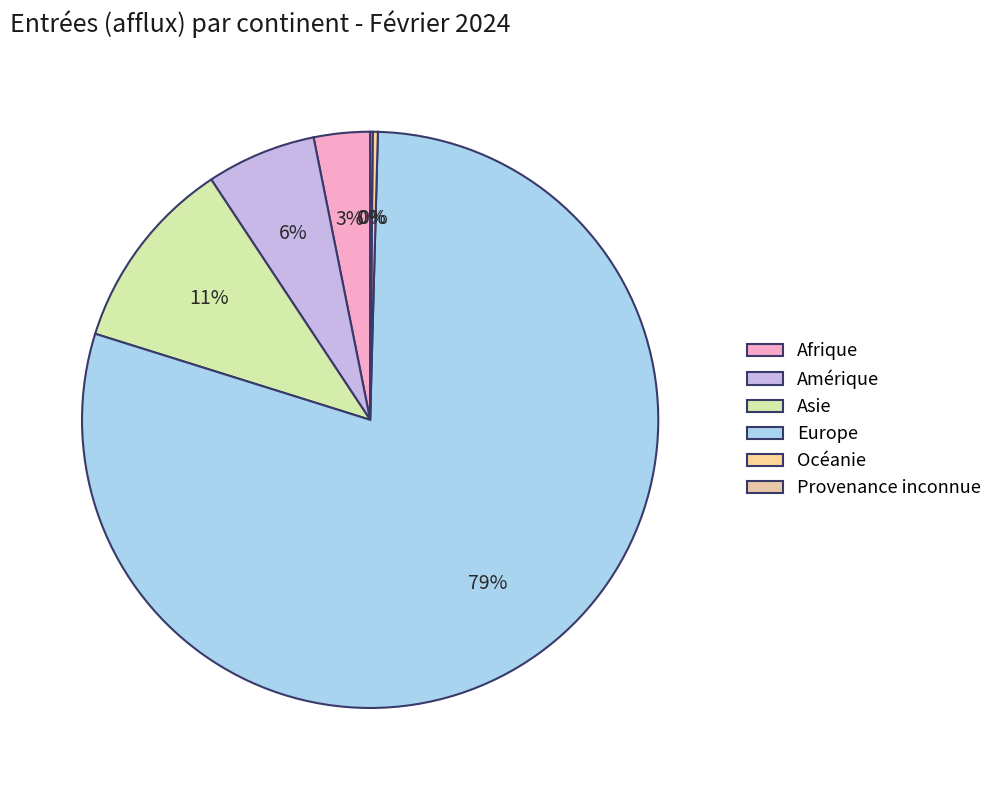

What percentage is the Amérique slice, to the nearest percent?

6%